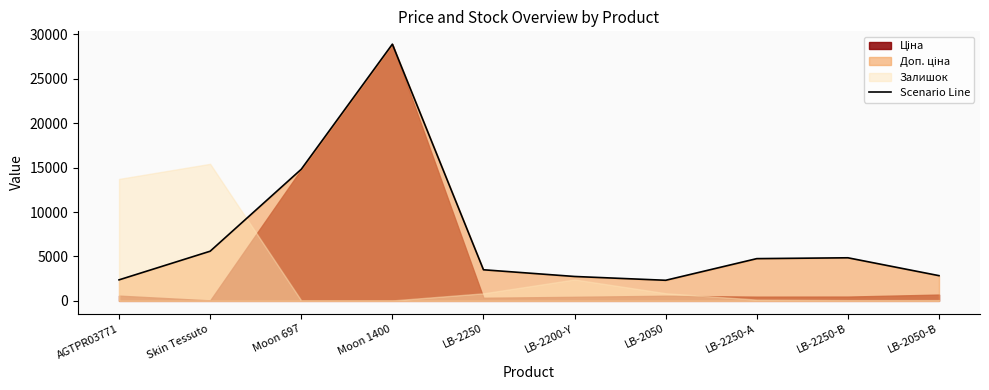

Rank the categories by value from lowest to highest.

LB-2050, AGTPR03771, LB-2200-Y, LB-2050-В, LB-2250, LB-2250-А, LB-2250-В, Skin Tessuto, Moon 697, Moon 1400